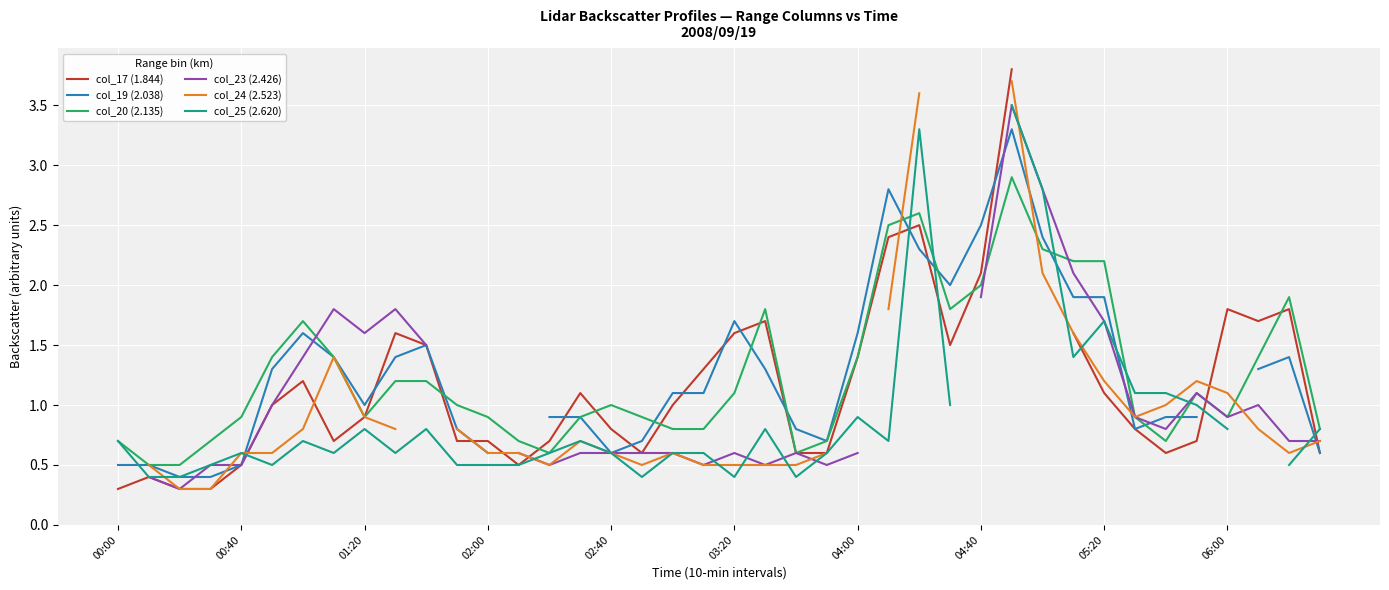

True or false: col_20 (2.135) has a value of 0.7 at 03:20.

False